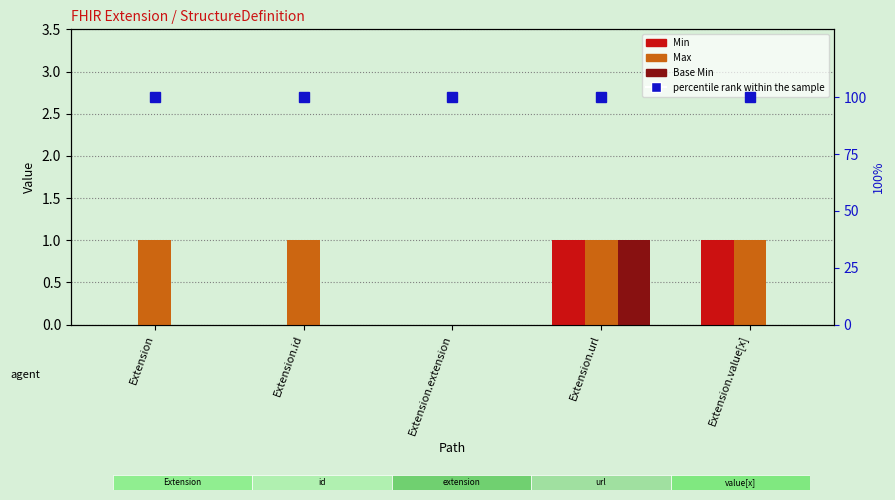

At which category does the chart reach its minimum across all series?

Extension